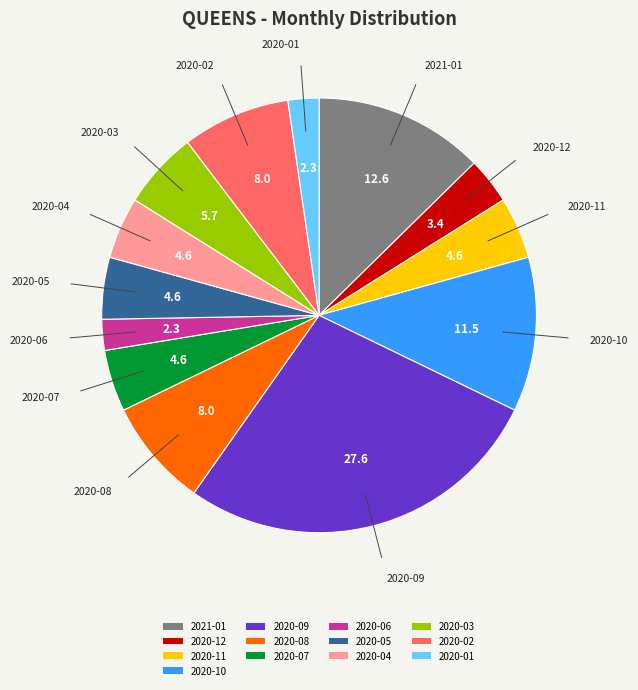

Which has a higher value, 2021-01 or 2020-06?

2021-01